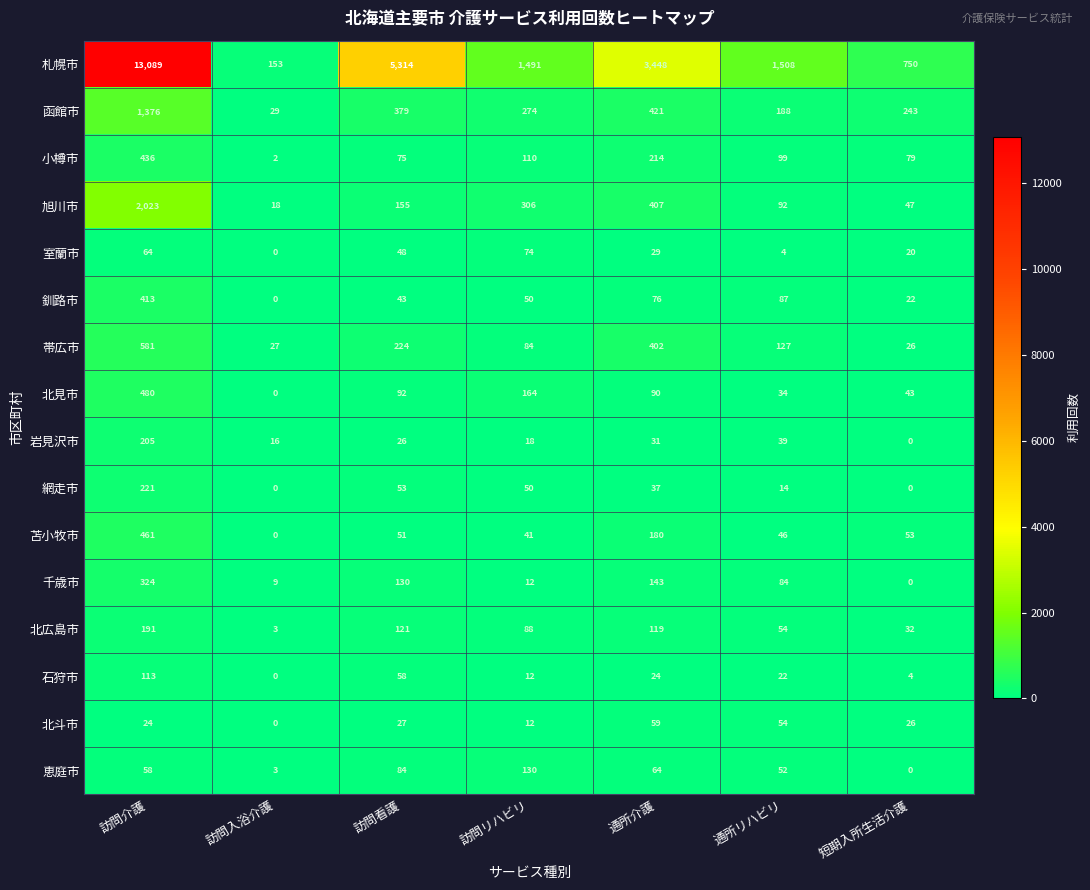

At which category is the sum across all series the highest?

訪問介護